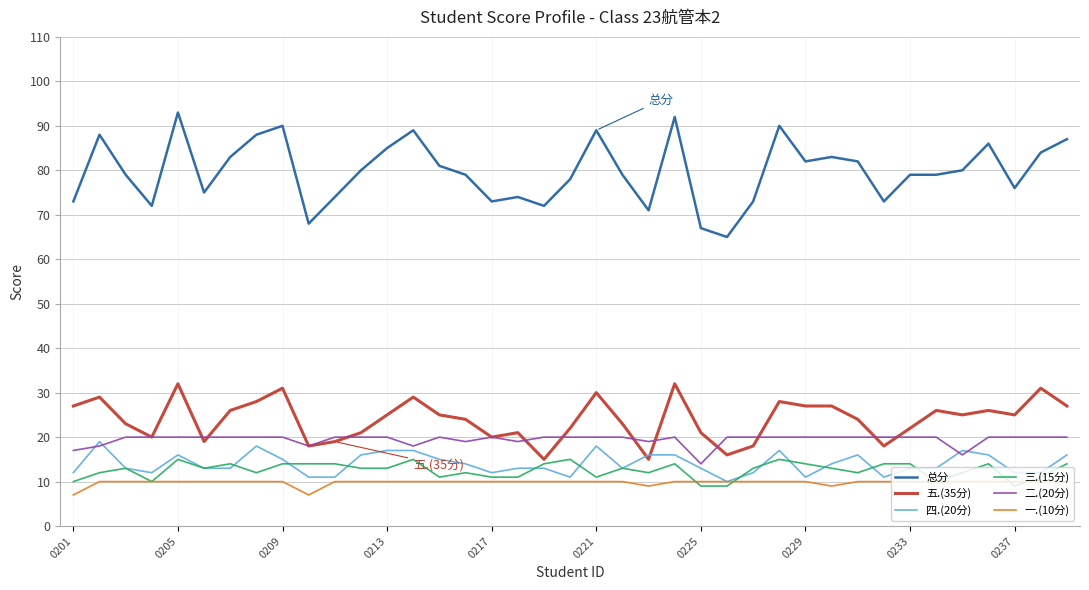

True or false: 总分 and 五.(35分) cross at least once.

False